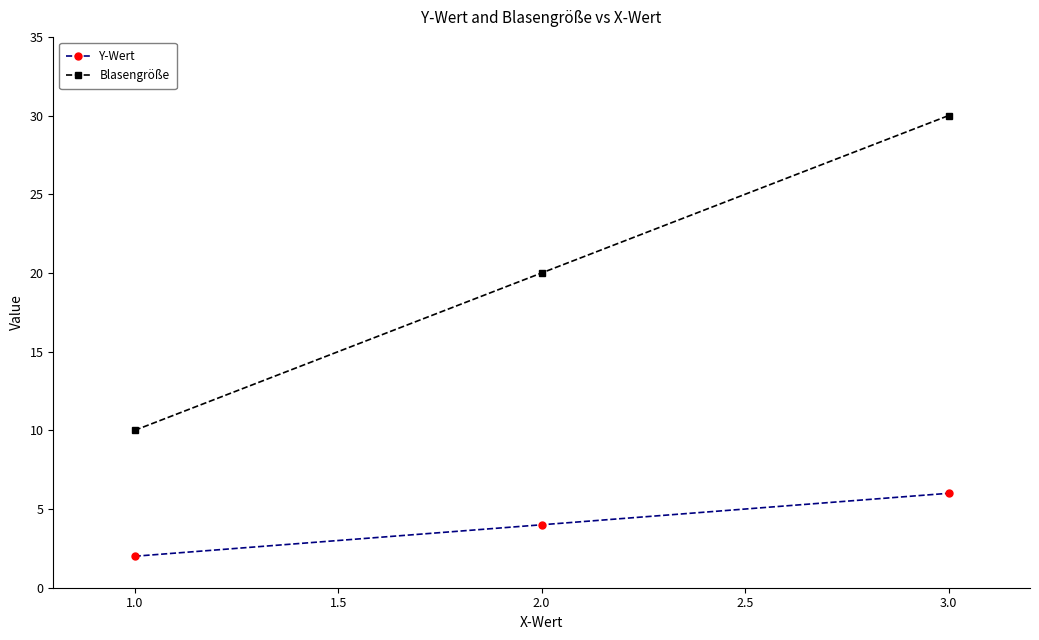

What is the difference between the highest and lowest values at 1.0?

8